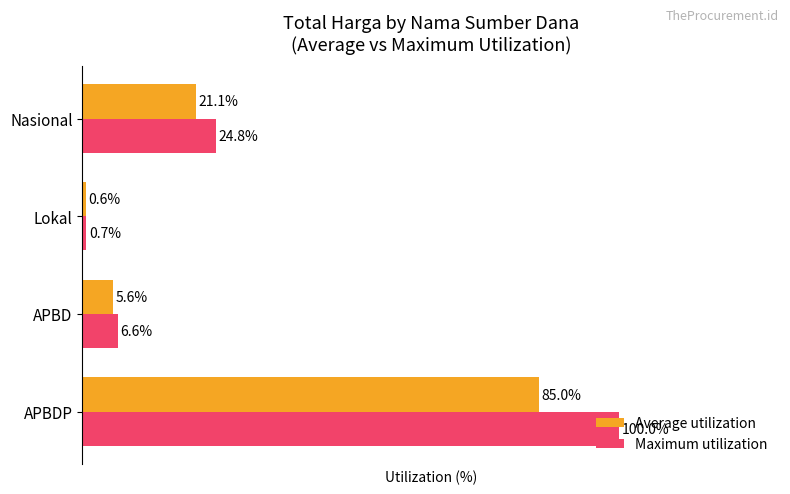

Where is Maximum utilization nearest to the value 50?

Nasional